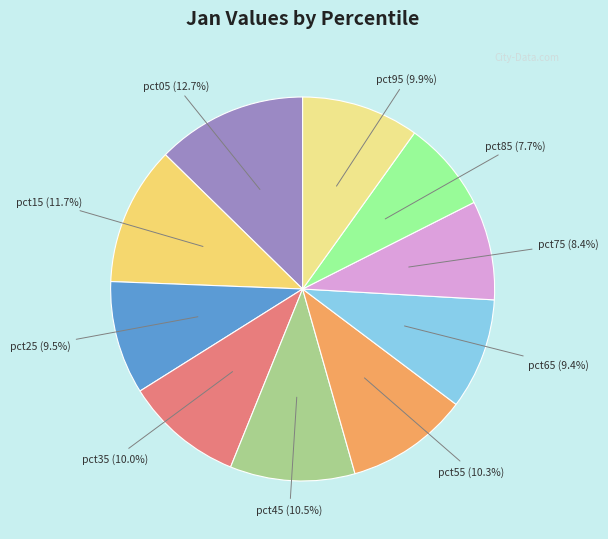

What is the total percentage of pct05 (12.7%) and pct95 (9.9%)?

22.6%